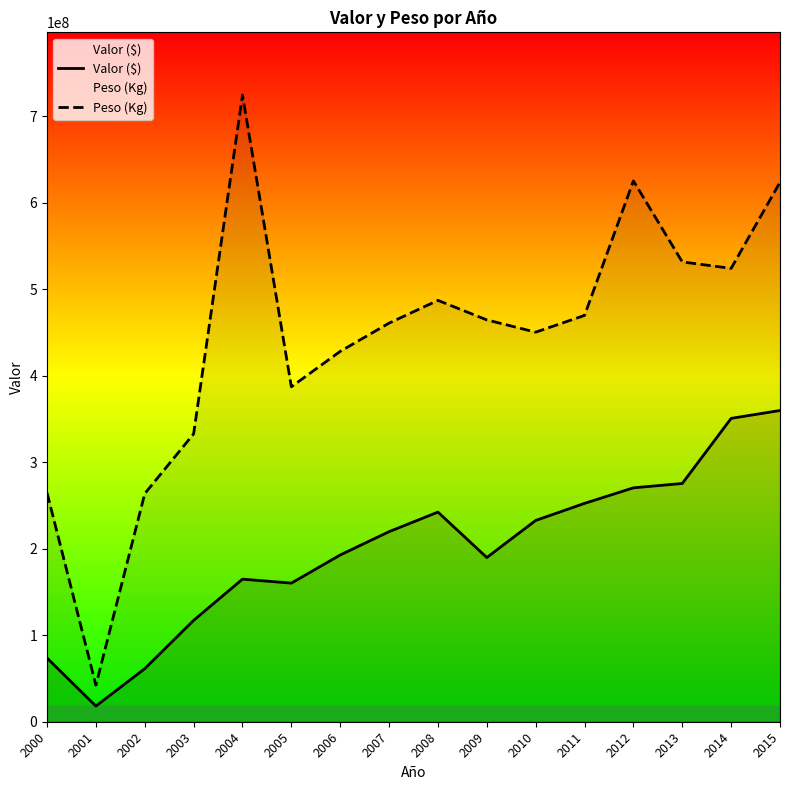

True or false: Peso (Kg) and Valor ($) intersect in this chart.

False